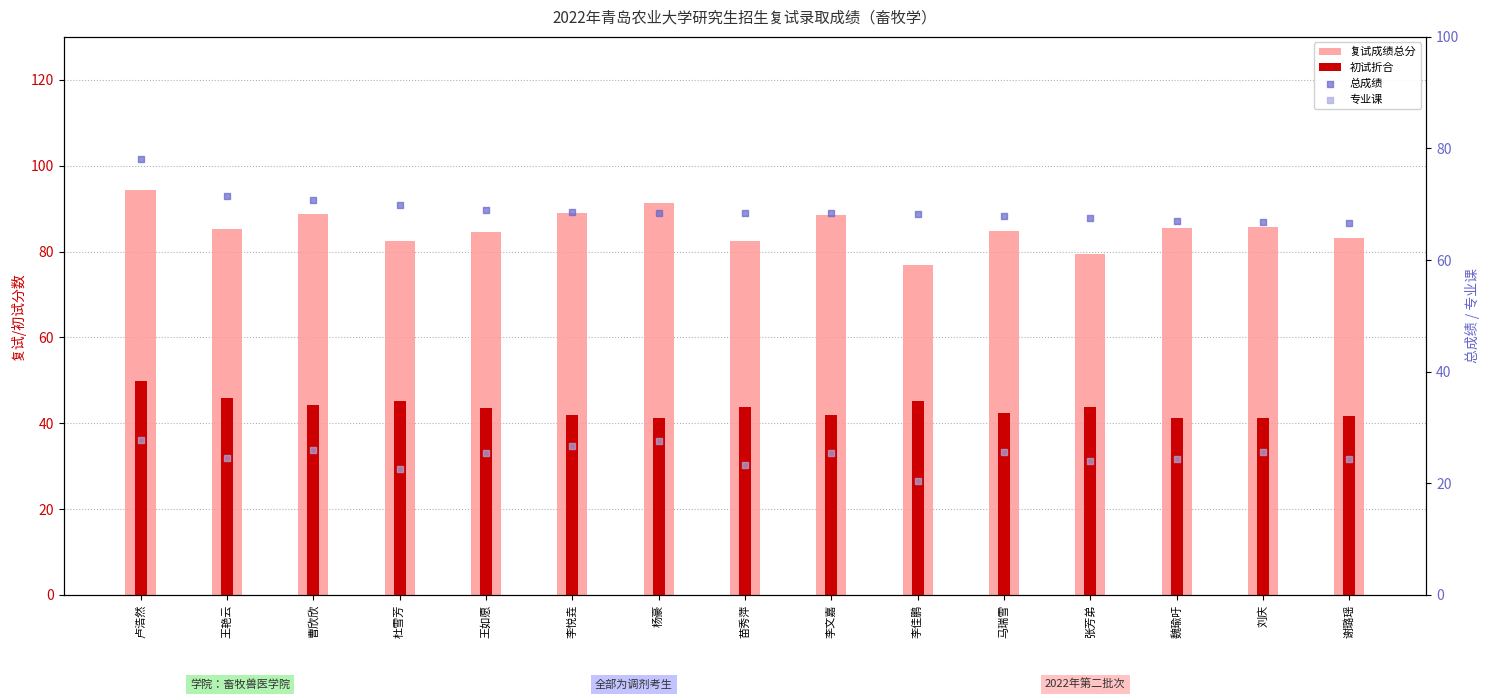

Which series reaches the maximum Y coordinate?

复试成绩总分